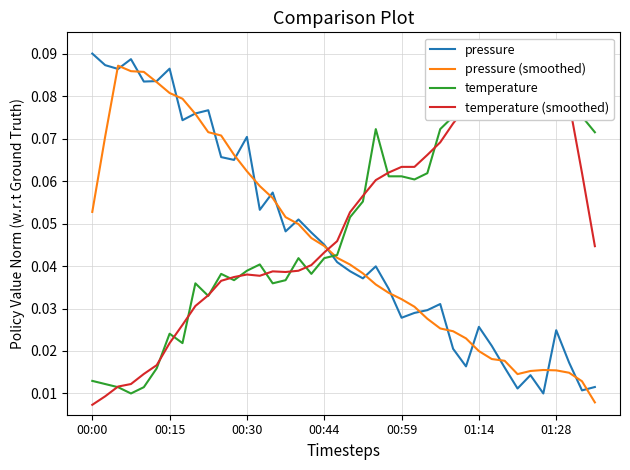

True or false: temperature (smoothed) has more than 1 points higher than both neighbors.

True